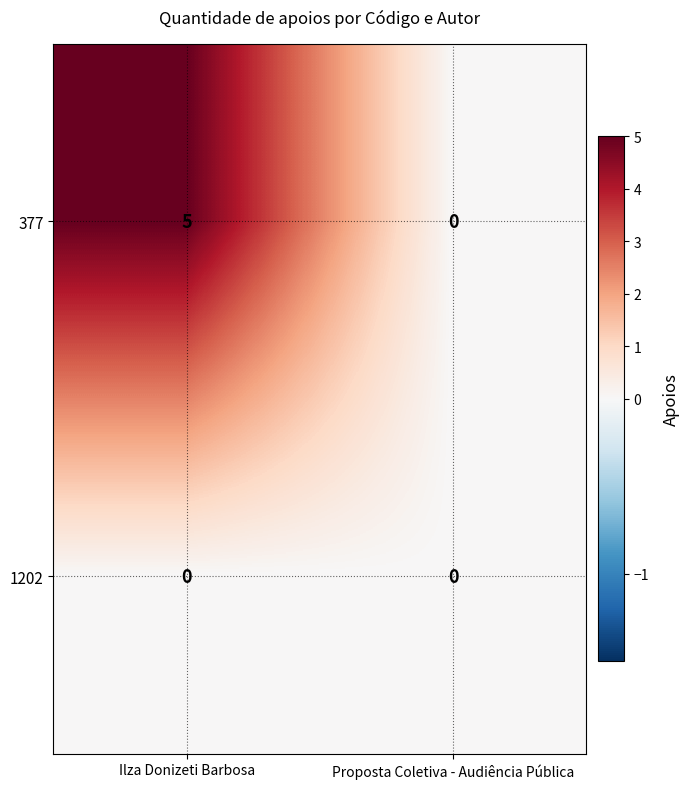

At how many categories does at least one series exceed 4?

1